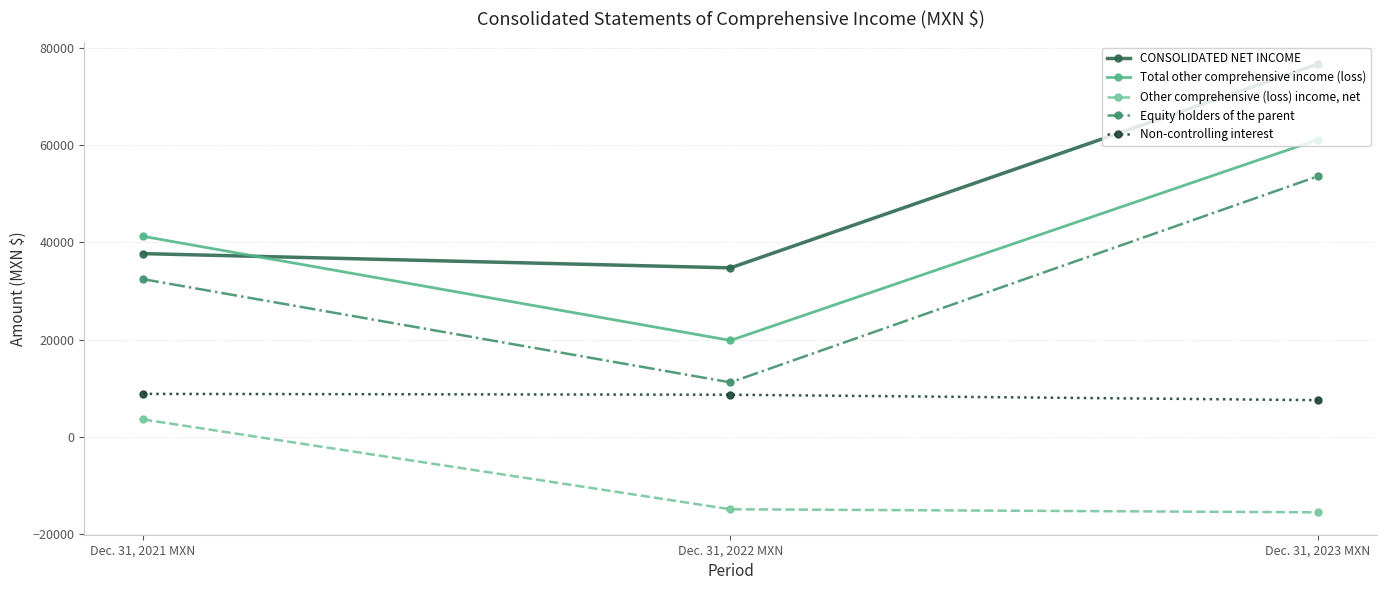

Does the chart have visible grid lines?

Yes